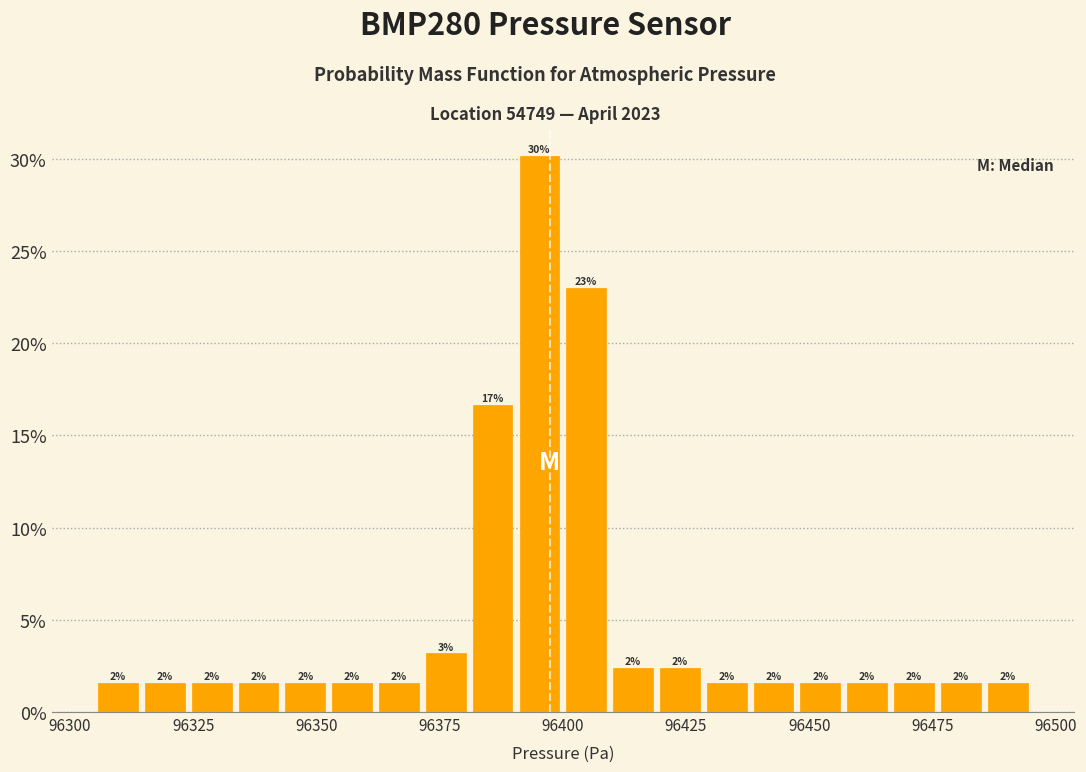

Around what value on the x-axis is the tallest bar? Give the approximate position of its centre, as read against the axis.

96395